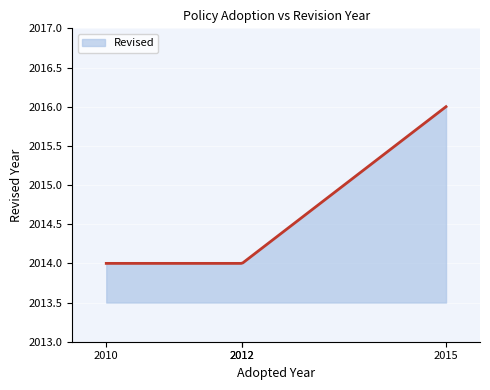

What is the difference between the maximum and minimum values?

2.0